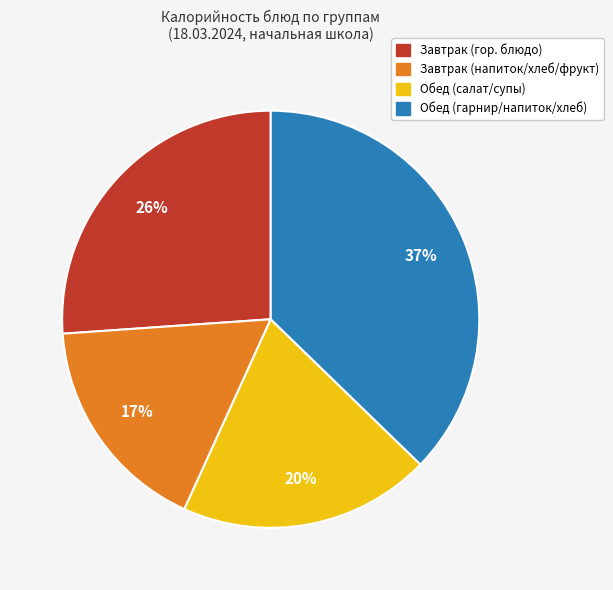

How many slices are in this pie chart?

4